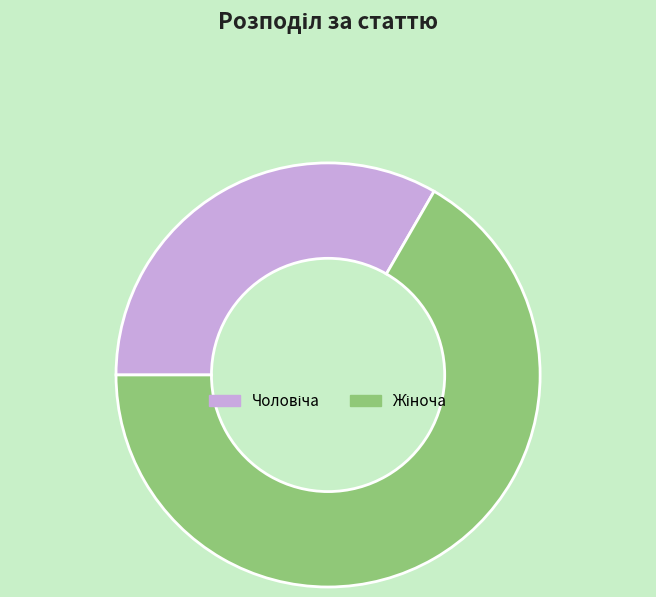

Is there a majority slice in this chart?

Yes